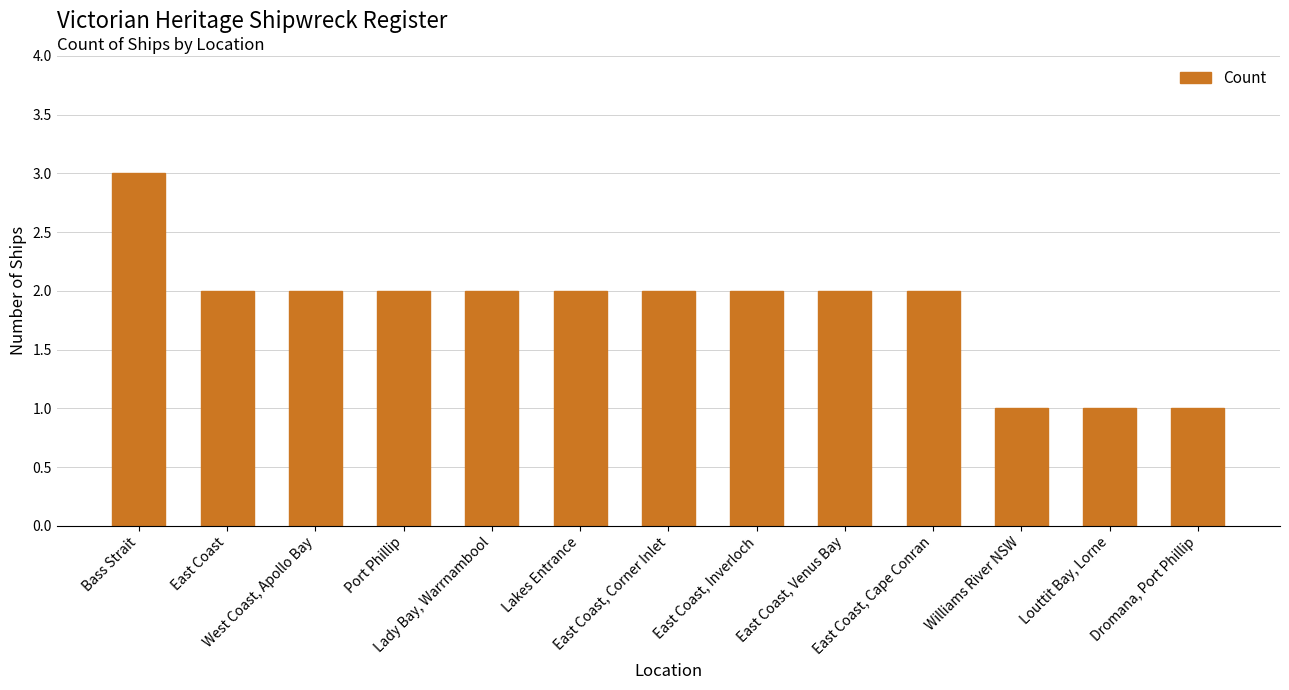

What is the value of the 13th bar from the left?

1